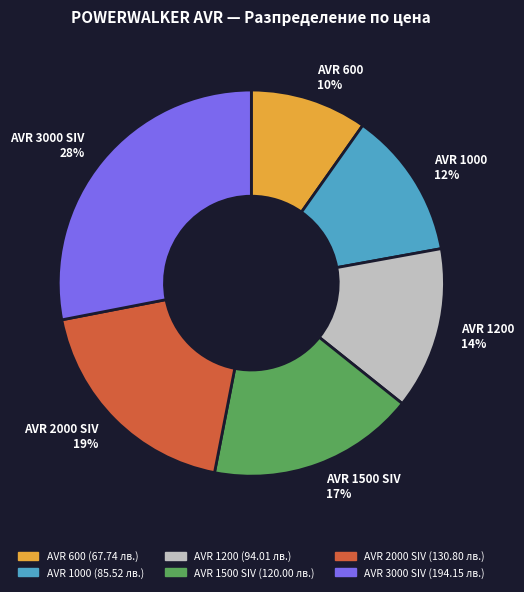

To the nearest percent, what percentage of the pie is AVR 1200?

14%